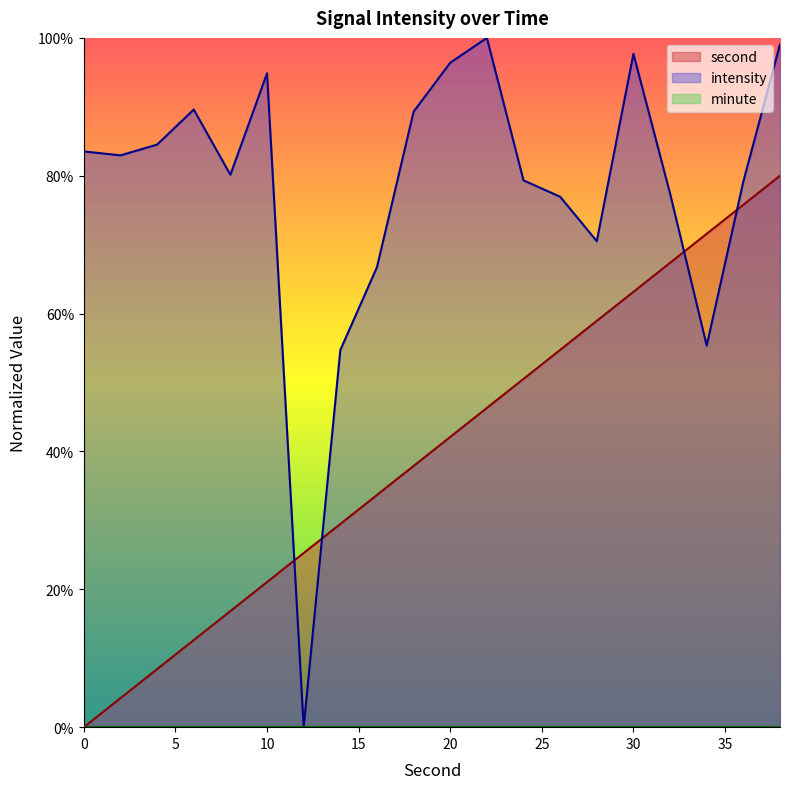

Which series has the largest total across all categories?

intensity